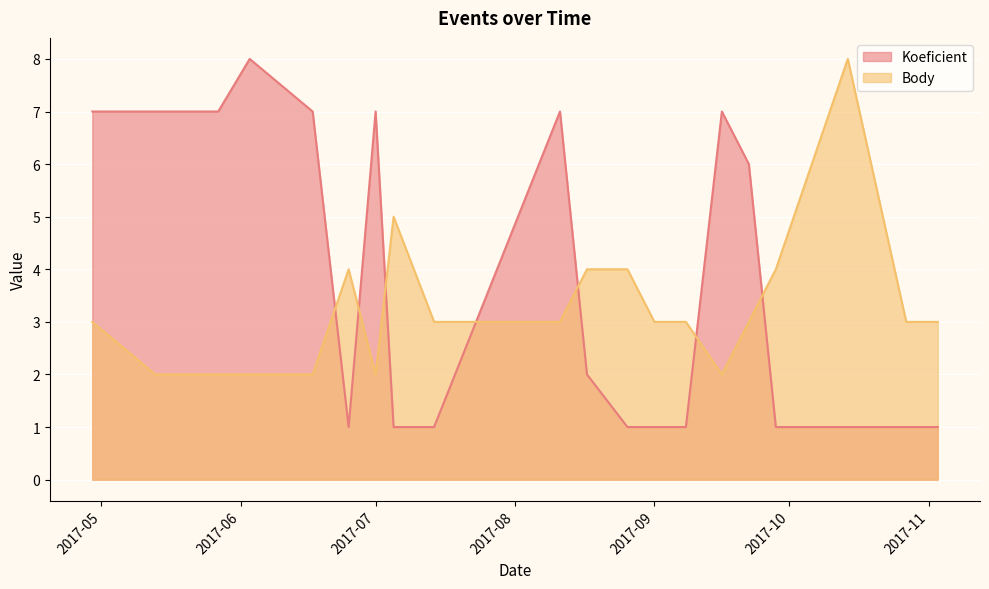

True or false: Koeficient and Body intersect in this chart.

True